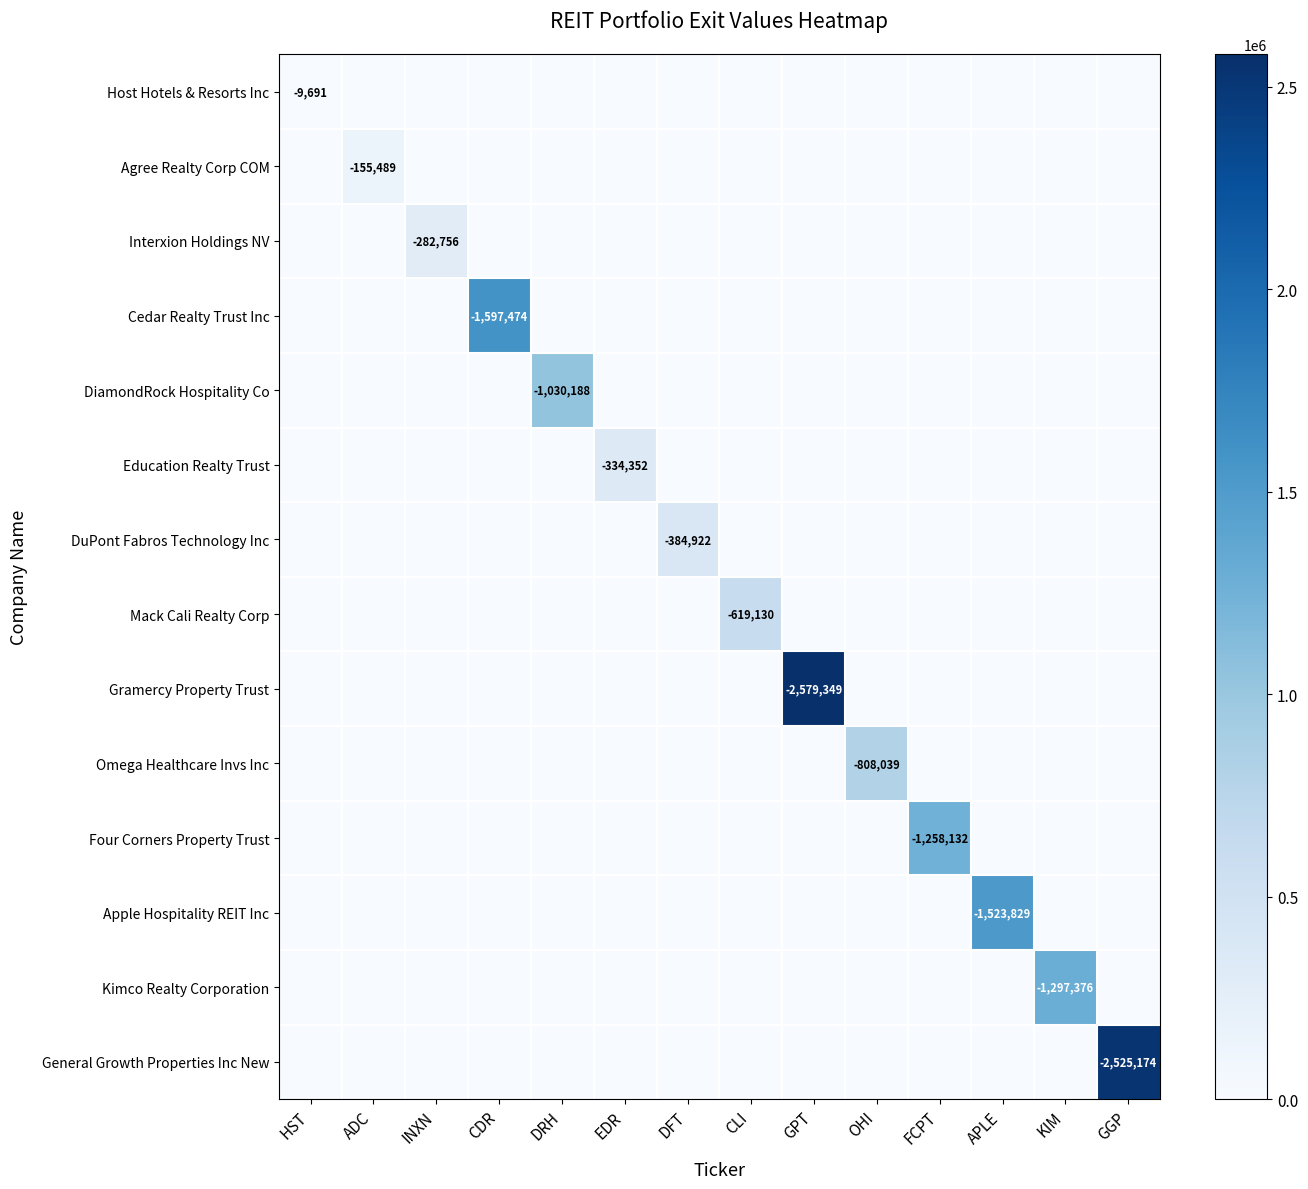

The Mack Cali Realty Corp series shows -619130 at CLI. True or false?

True